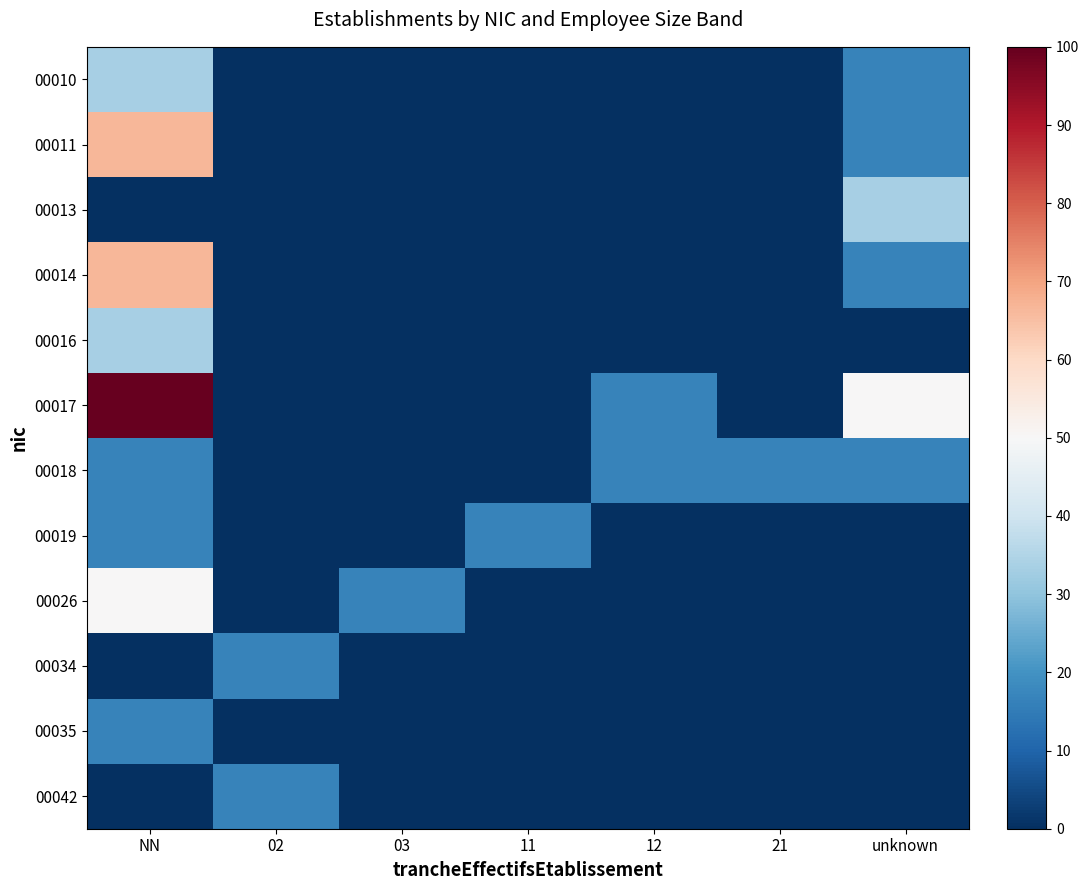

Reading left to right, list all the values displayed in this chart.

00010: NN=33.3	02=0.0	03=0.0	11=0.0	12=0.0	21=0.0	unknown=16.7
00011: NN=66.7	02=0.0	03=0.0	11=0.0	12=0.0	21=0.0	unknown=16.7
00013: NN=0.0	02=0.0	03=0.0	11=0.0	12=0.0	21=0.0	unknown=33.3
00014: NN=66.7	02=0.0	03=0.0	11=0.0	12=0.0	21=0.0	unknown=16.7
00016: NN=33.3	02=0.0	03=0.0	11=0.0	12=0.0	21=0.0	unknown=0.0
00017: NN=100.0	02=0.0	03=0.0	11=0.0	12=16.7	21=0.0	unknown=50.0
00018: NN=16.7	02=0.0	03=0.0	11=0.0	12=16.7	21=16.7	unknown=16.7
00019: NN=16.7	02=0.0	03=0.0	11=16.7	12=0.0	21=0.0	unknown=0.0
00026: NN=50.0	02=0.0	03=16.7	11=0.0	12=0.0	21=0.0	unknown=0.0
00034: NN=0.0	02=16.7	03=0.0	11=0.0	12=0.0	21=0.0	unknown=0.0
00035: NN=16.7	02=0.0	03=0.0	11=0.0	12=0.0	21=0.0	unknown=0.0
00042: NN=0.0	02=16.7	03=0.0	11=0.0	12=0.0	21=0.0	unknown=0.0